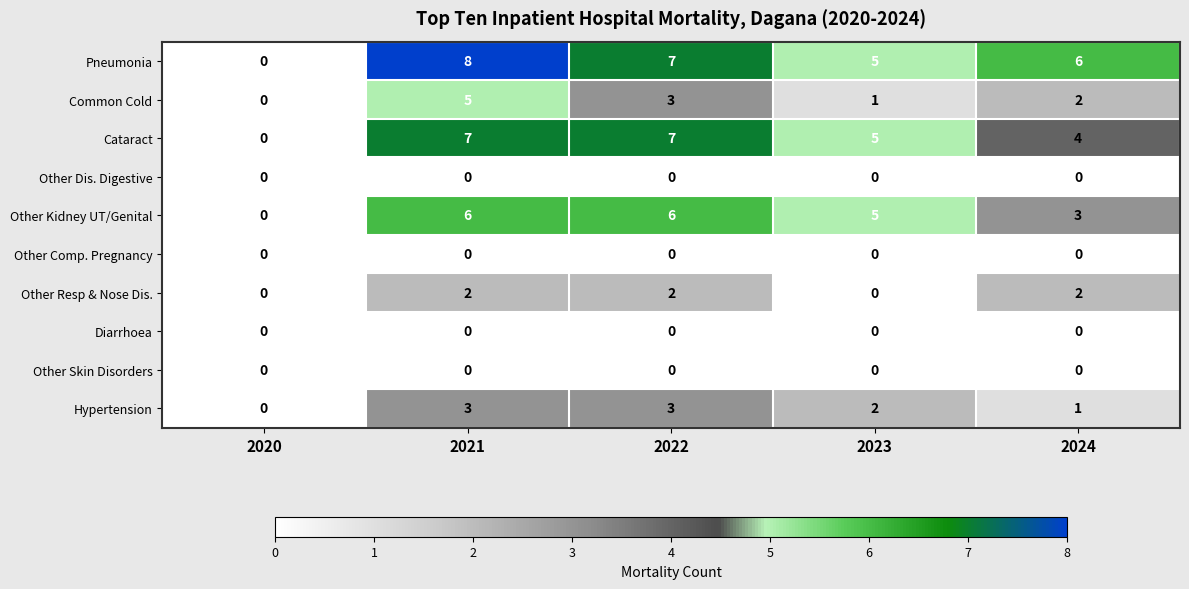

What is the sum of all Cataract values?

23